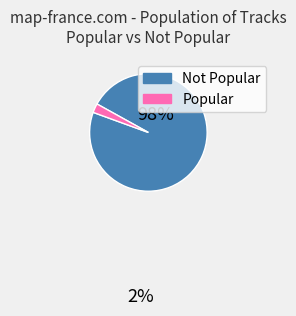

Which has a higher value, Popular or Not Popular?

Not Popular